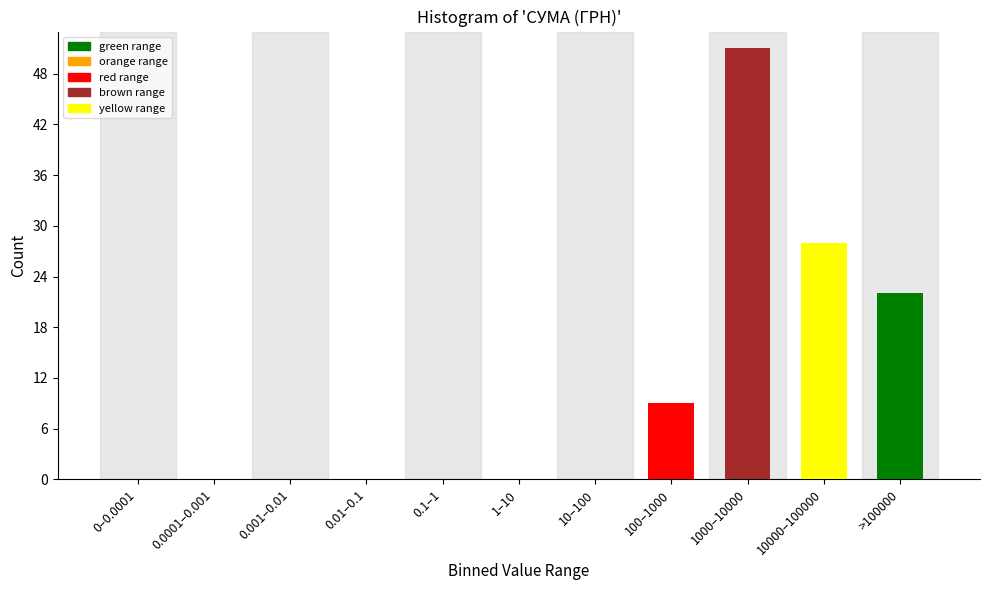

Reading left to right, what are all the values shown in this chart?

0–0.0001=0	0.0001–0.001=0	0.001–0.01=0	0.01–0.1=0	0.1–1=0	1–10=0	10–100=0	100–1000=9	1000–10000=51	10000–100000=28	>100000=22